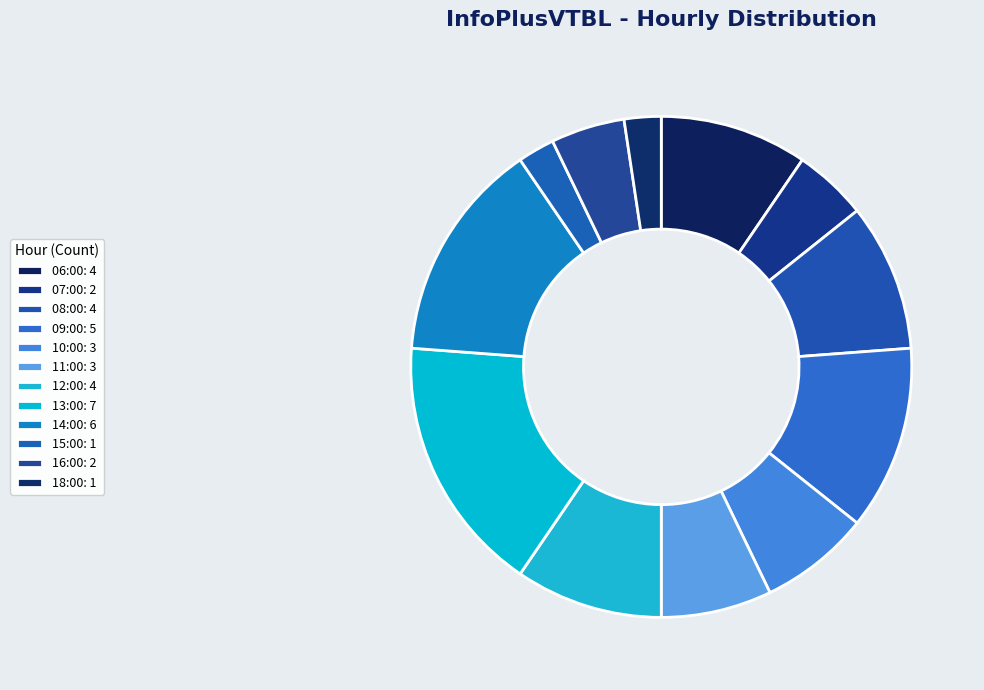

Which category has the smallest portion of the pie?

15:00